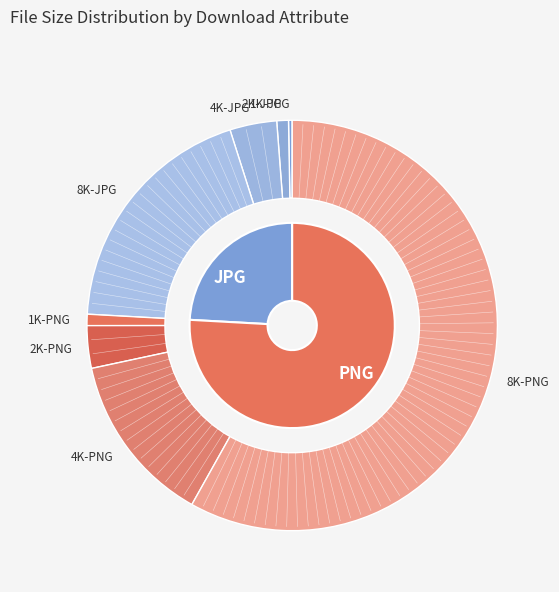

What percentage do 2K-JPG and 4K-PNG together represent?

14.4%